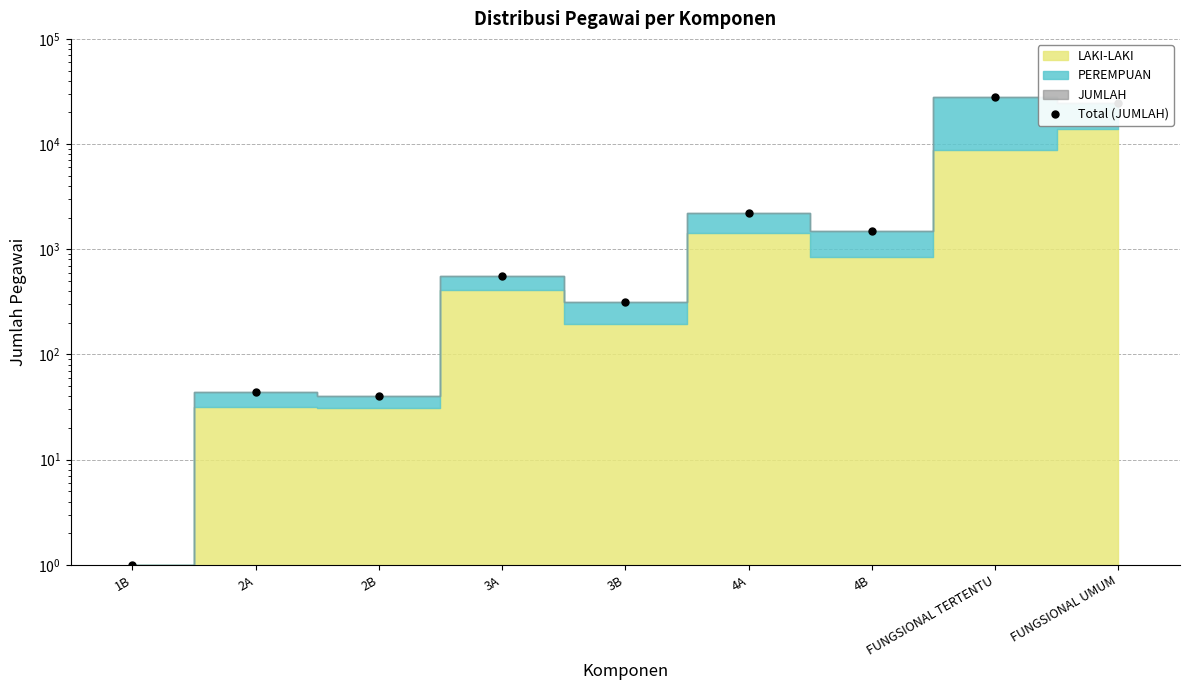

Between FUNGSIONAL UMUM and 3B, which is larger?

FUNGSIONAL UMUM